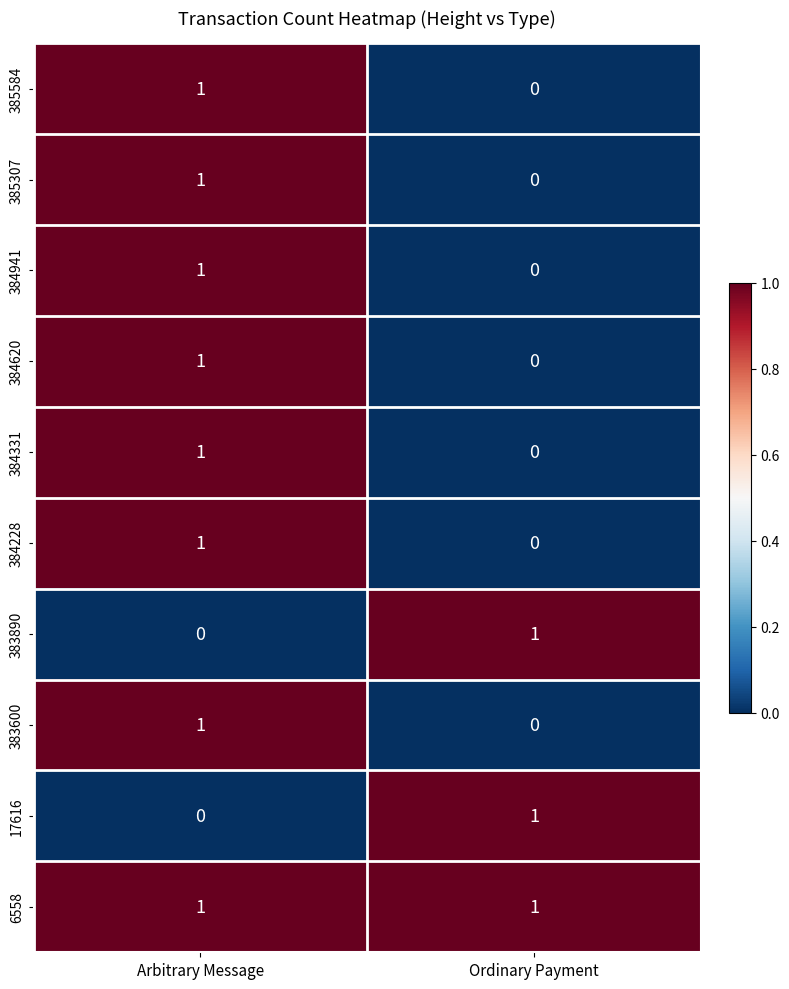

Which series has the largest total across all categories?

6558